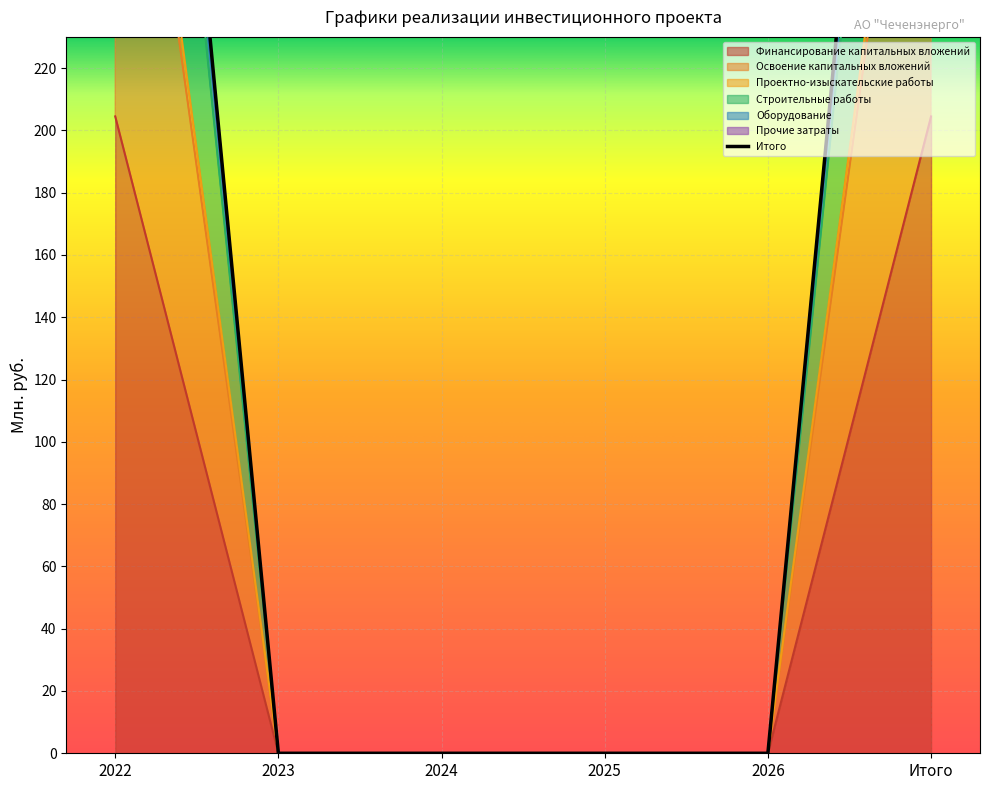

Which has a higher value, 2025 or 2022?

2022